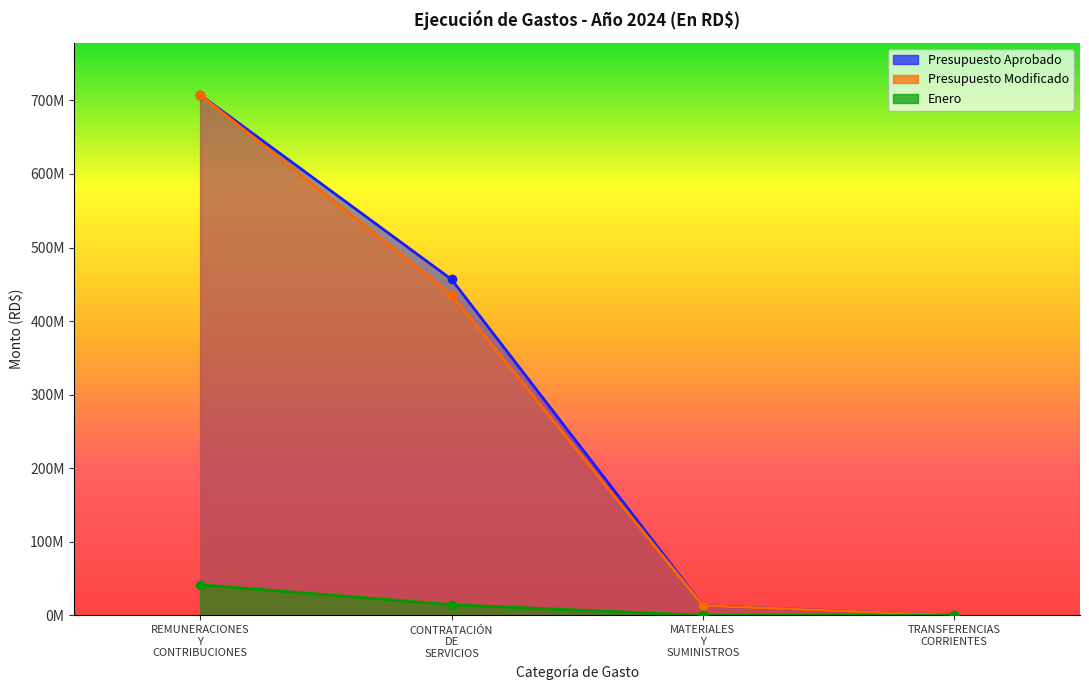

True or false: Presupuesto Modificado and Enero intersect in this chart.

False